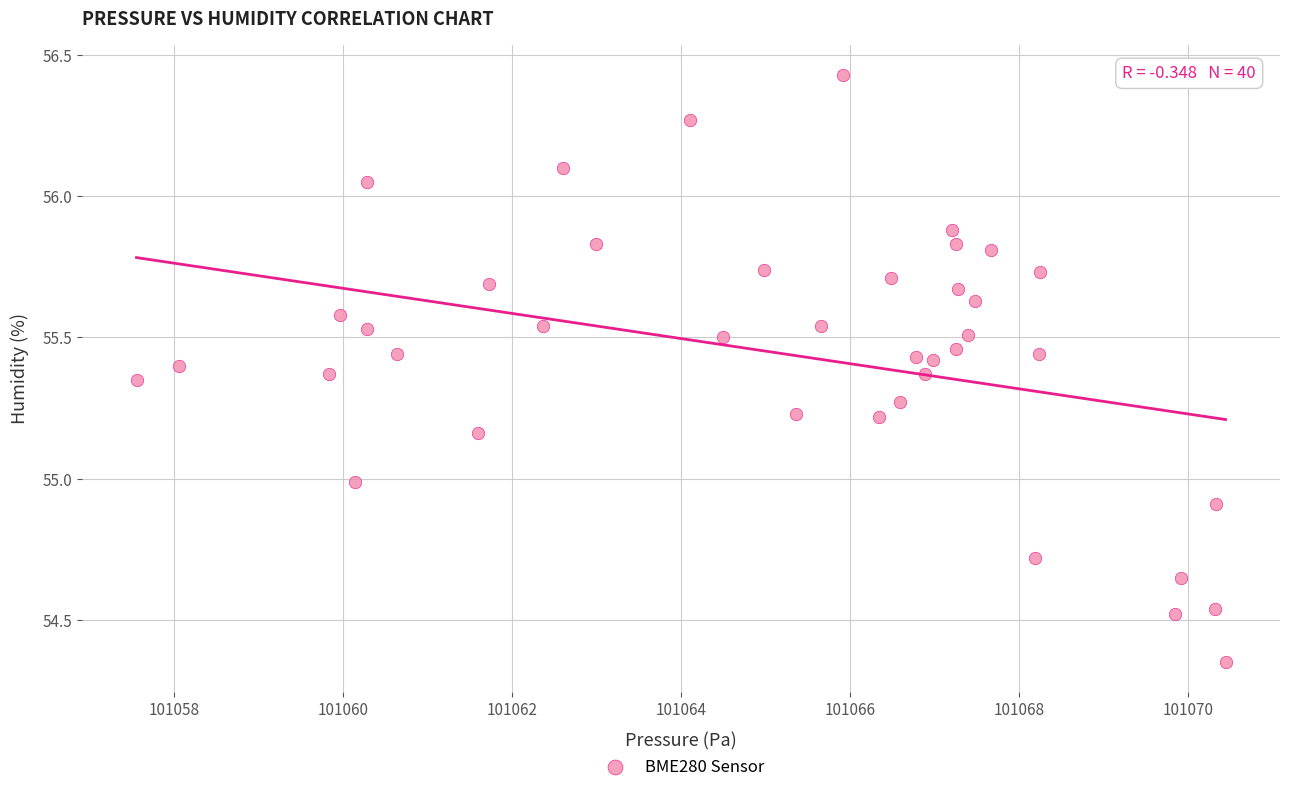

What is the range of Y values (max minus min)?

2.1